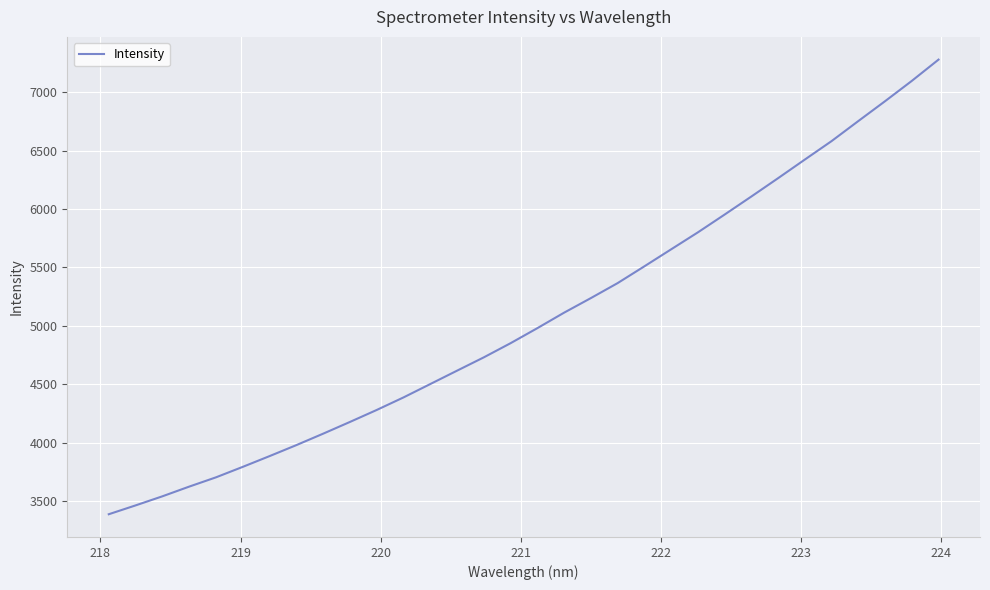

What is the difference between the maximum and minimum values?

3894.9